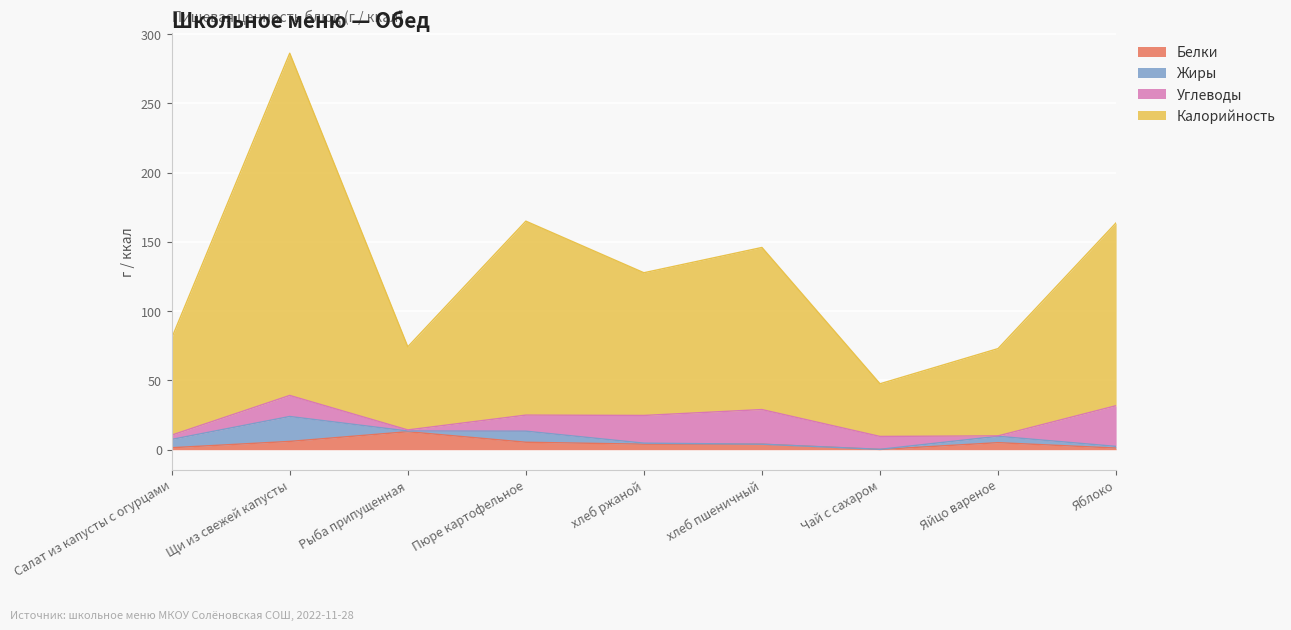

At which category is the sum across all series the highest?

Щи из свежей капусты